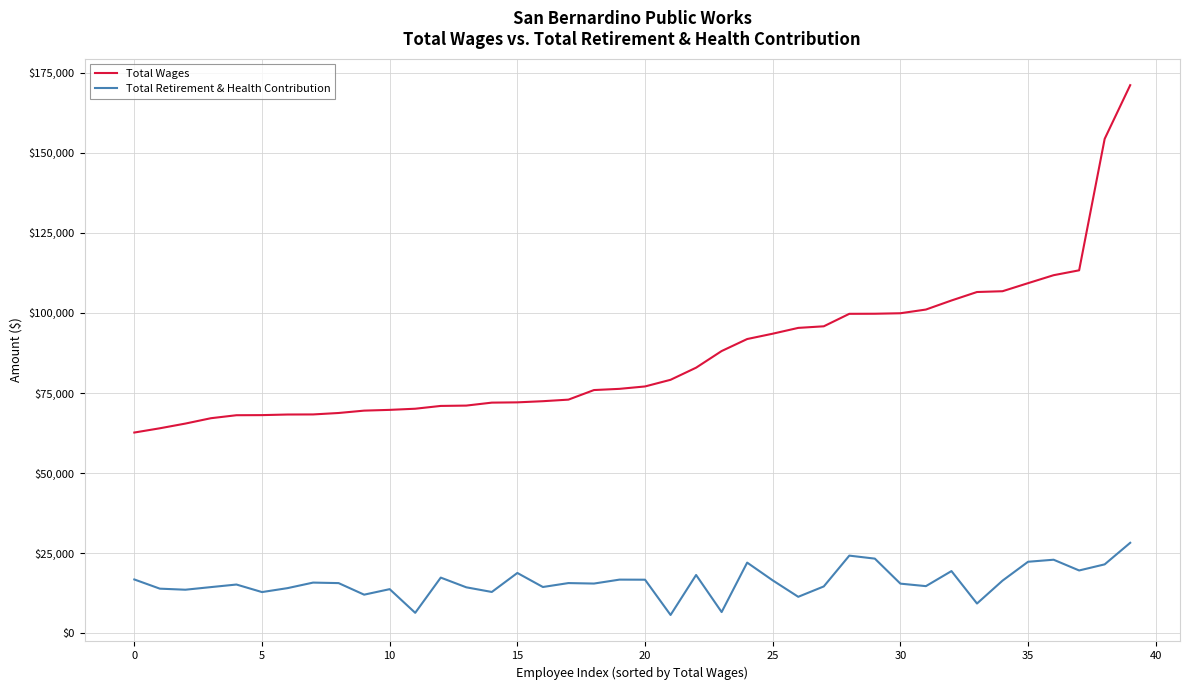

True or false: Total Retirement & Health Contribution has more than 0 interior local peaks.

True